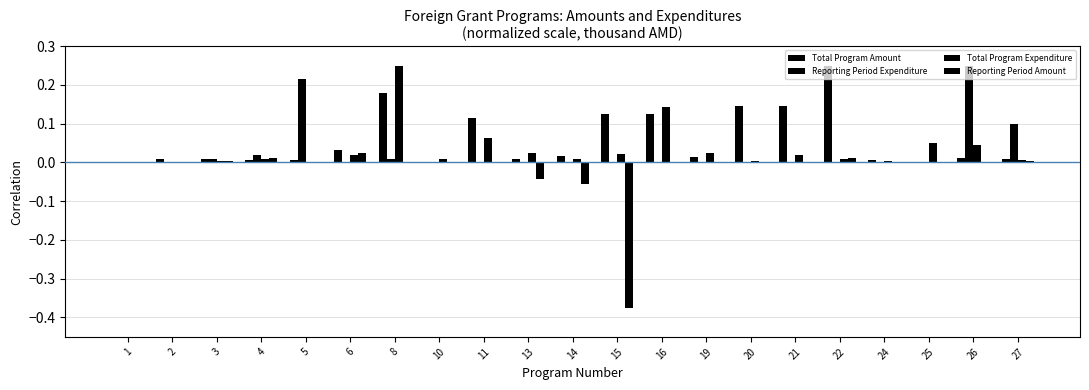

Which category has the highest value in the Reporting Period Expenditure series?

26